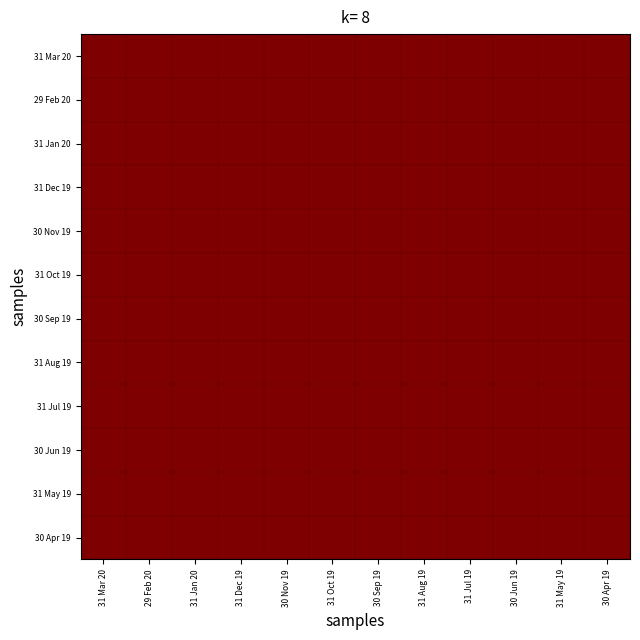

What is the maximum value shown in the chart?

1.0